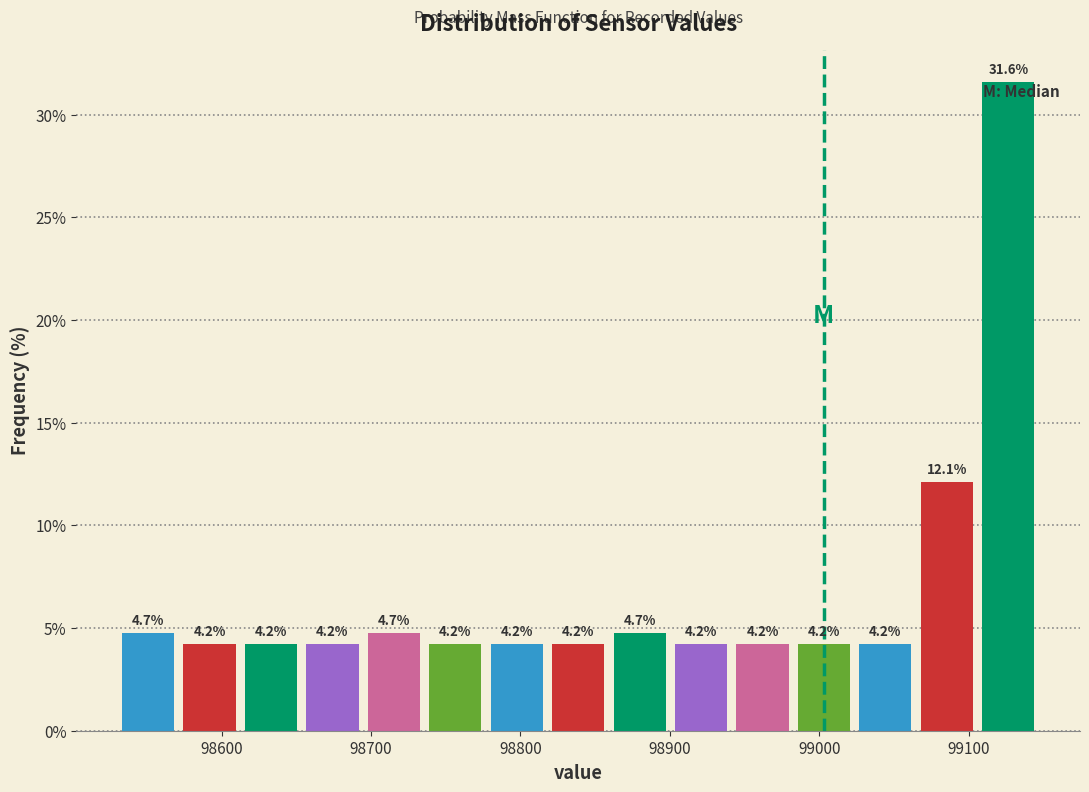

Reading left to right, list every bar in this chart as the range it spans on the x-axis followed by its height. The bar edges are not printed on the chart, so give them approximately, as read against the axis.

98530 to 98570: 4.7
98570 to 98610: 4.2
98610 to 98650: 4.2
98650 to 98690: 4.2
98690 to 98740: 4.7
98740 to 98780: 4.2
98780 to 98820: 4.2
98820 to 98860: 4.2
98860 to 98900: 4.7
98900 to 98940: 4.2
98940 to 98980: 4.2
98980 to 99020: 4.2
99020 to 99060: 4.2
99060 to 99110: 12.1
99110 to 99150: 31.6